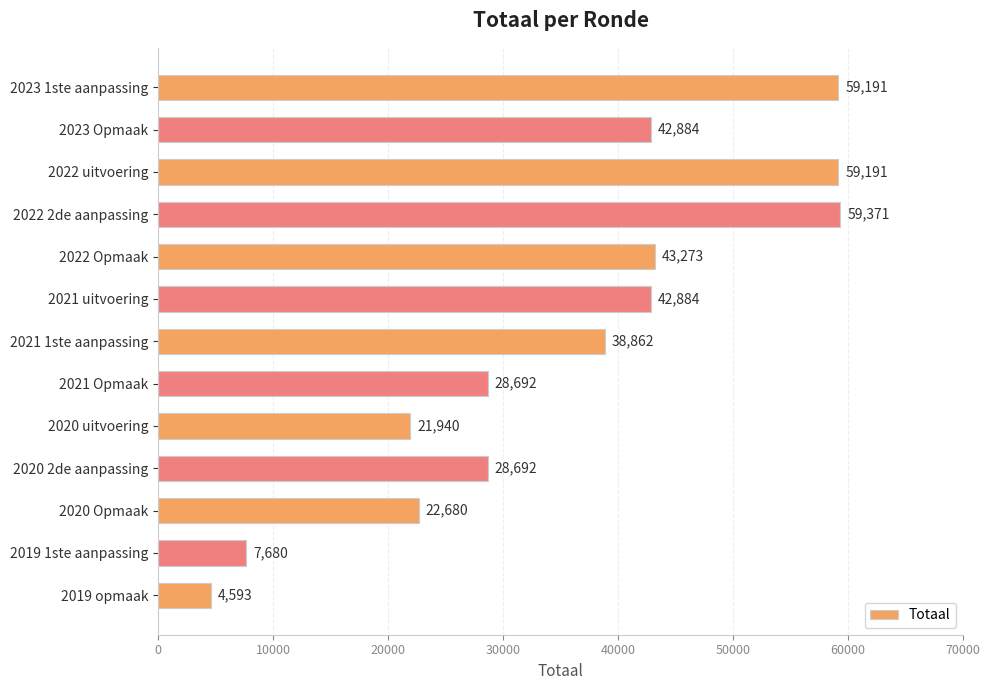

What is the value of the 3rd bar from the top?

59191